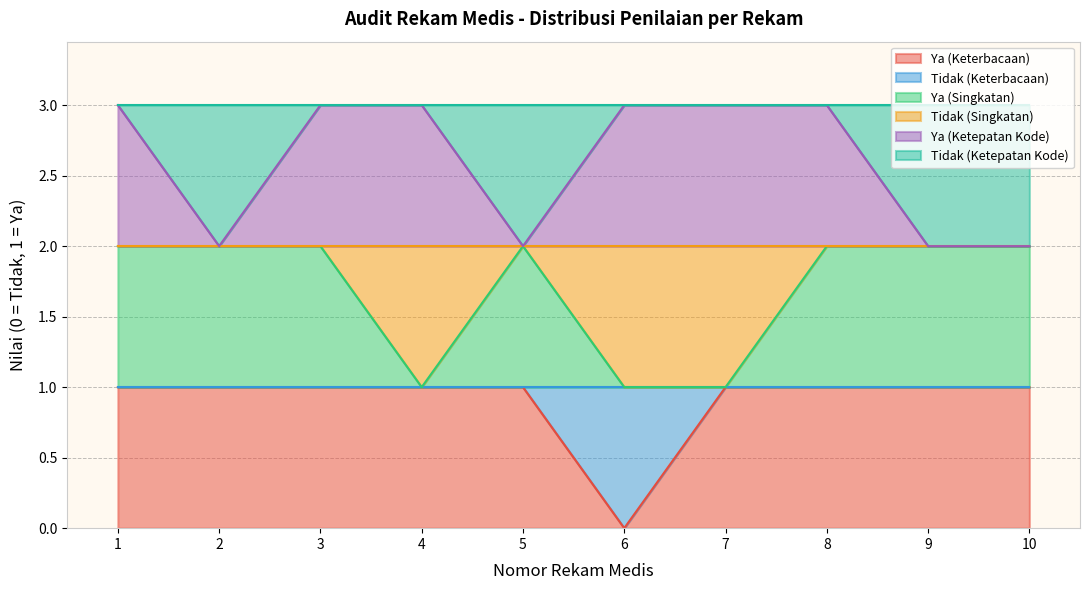

What is the value of the Ya (Singkatan) point at the 1st from the left?

2